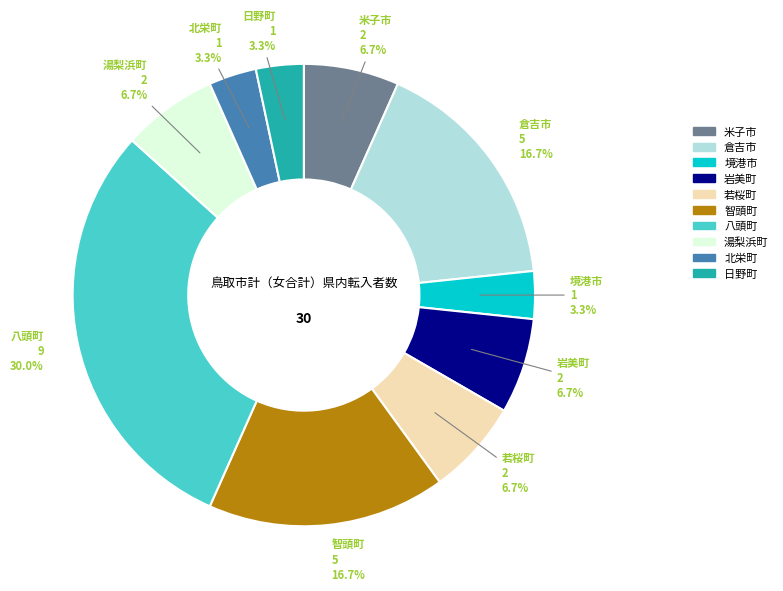

To the nearest percent, what portion does 智頭町 represent?

17%